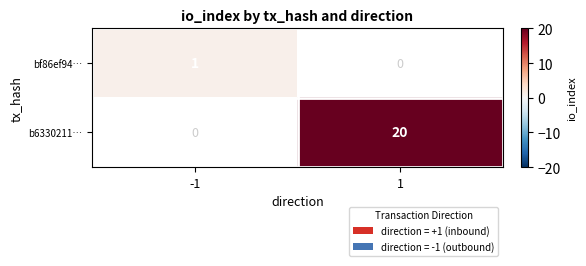

Is the value of bf86ef94… at -1 greater than the value of b6330211… at 1?

No